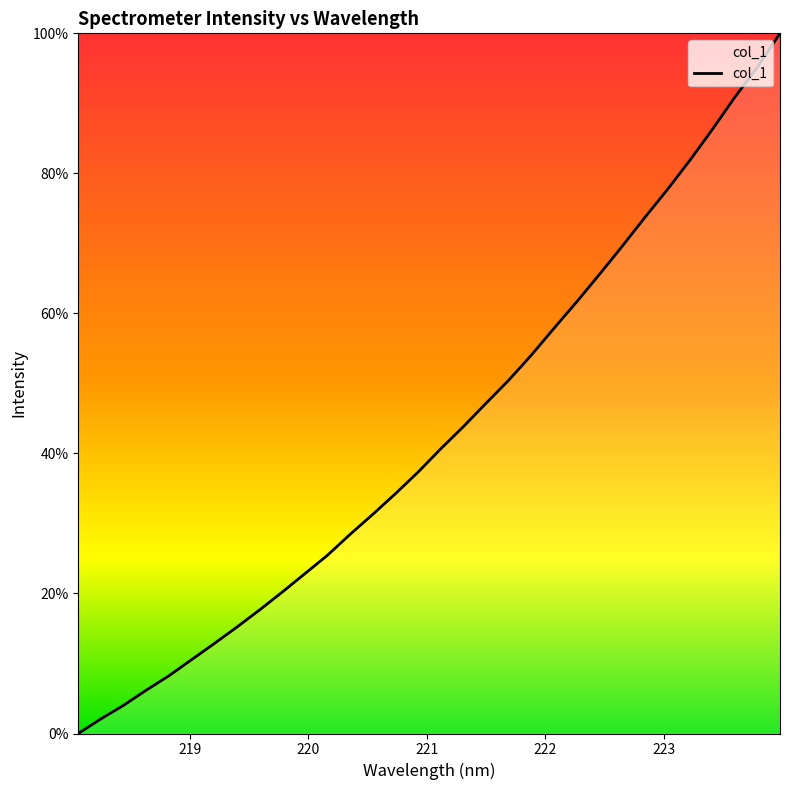

Does the chart display data point markers on the line(s)?

No